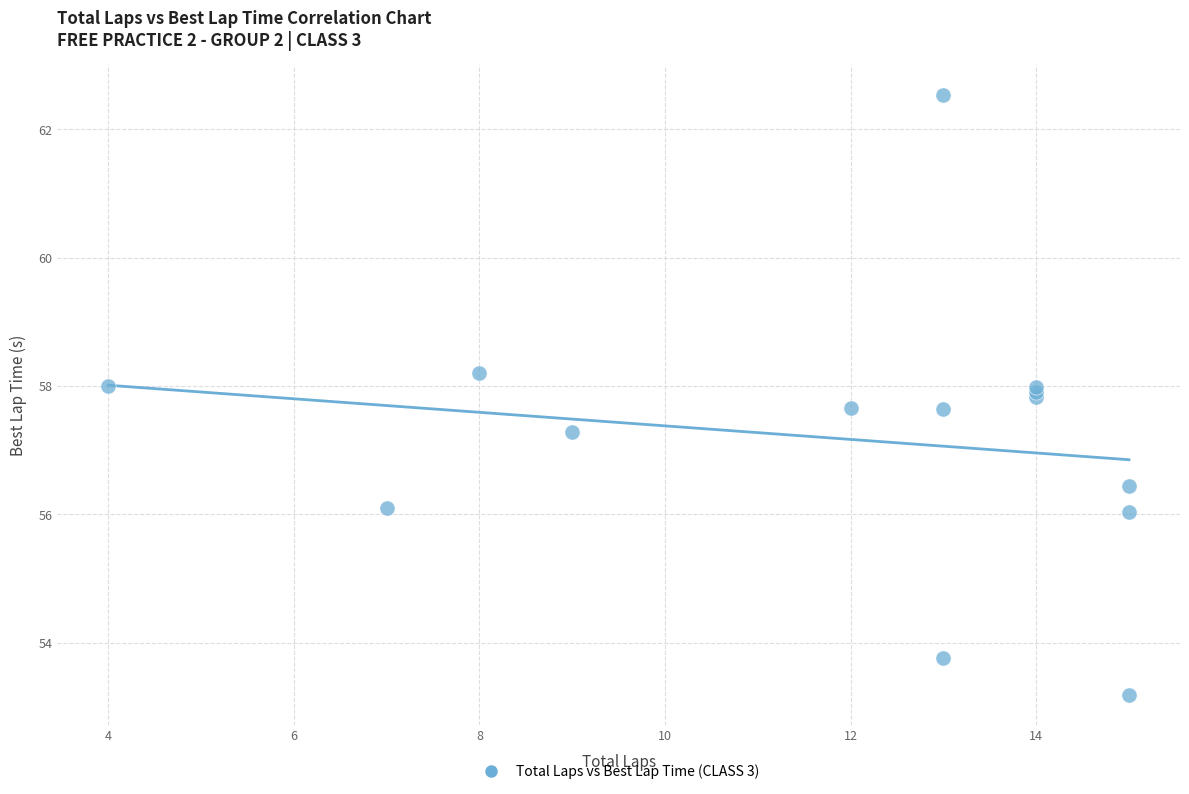

What Y value in the scatter plot is closest to 57?

57.3